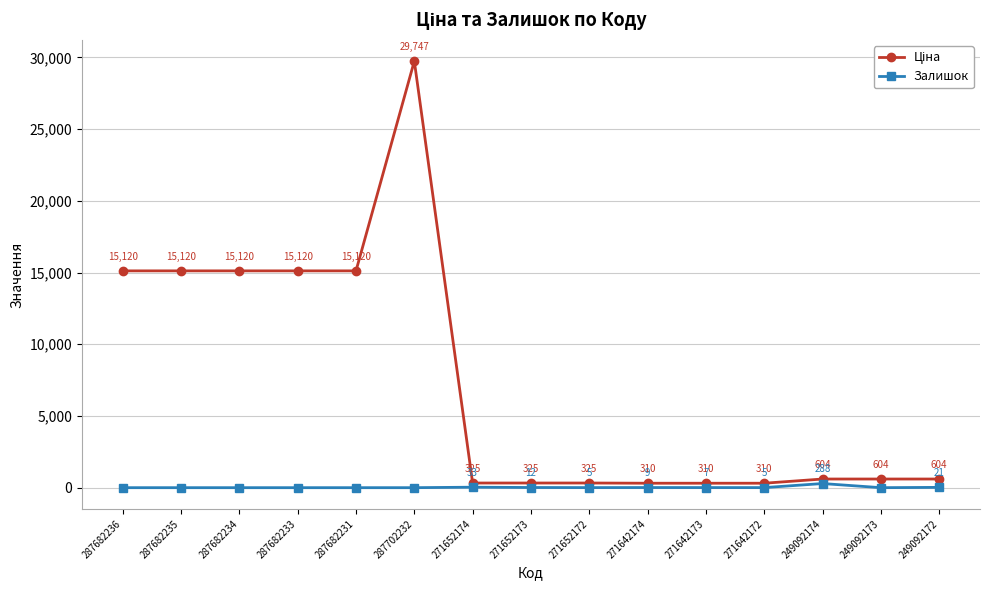

Which category has the highest value in the Залишок series?

249092174